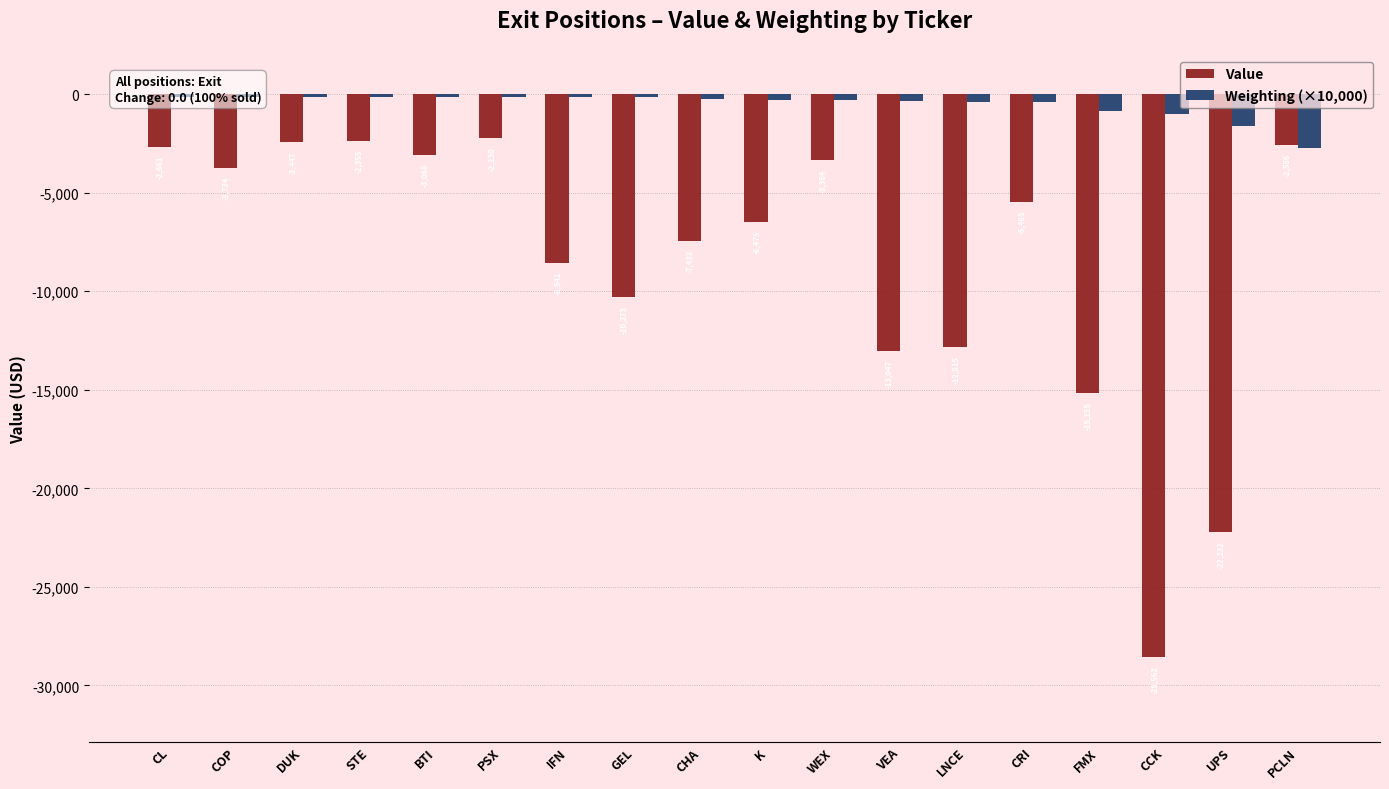

What is the label of the 6th bar from the right?

LNCE